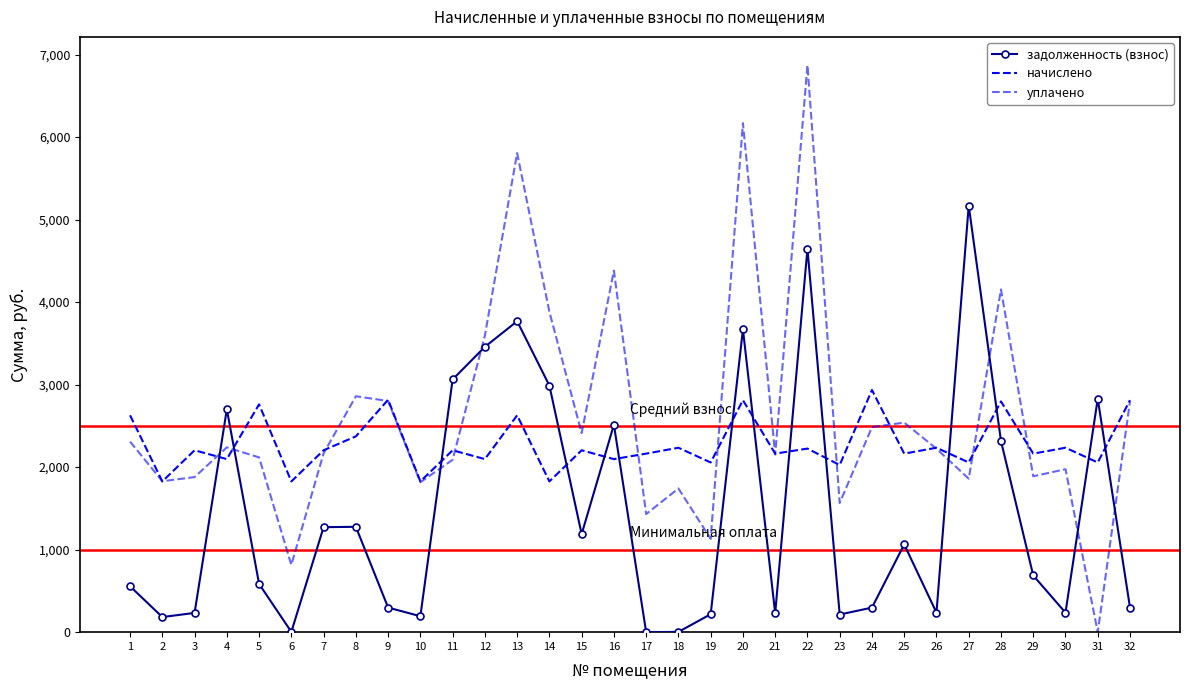

At 6, list the series in order from smallest to largest.

задолженность (взнос), уплачено, начислено